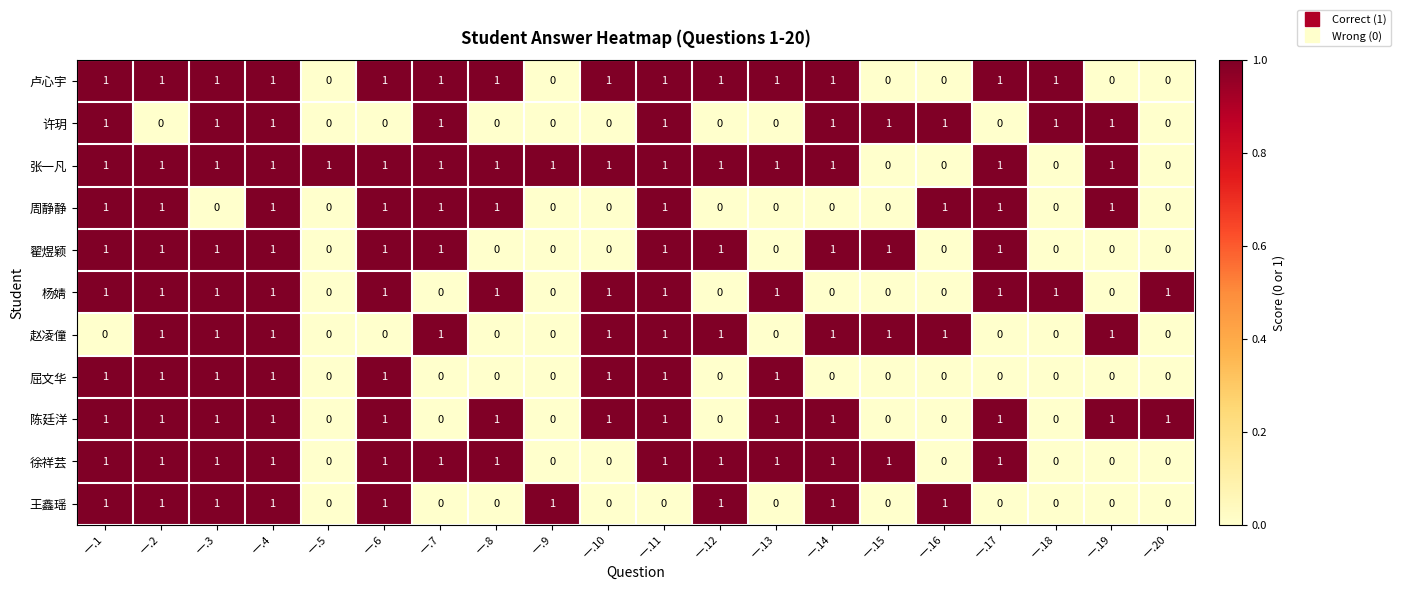

What is the sum of all 屈文华 values?

8